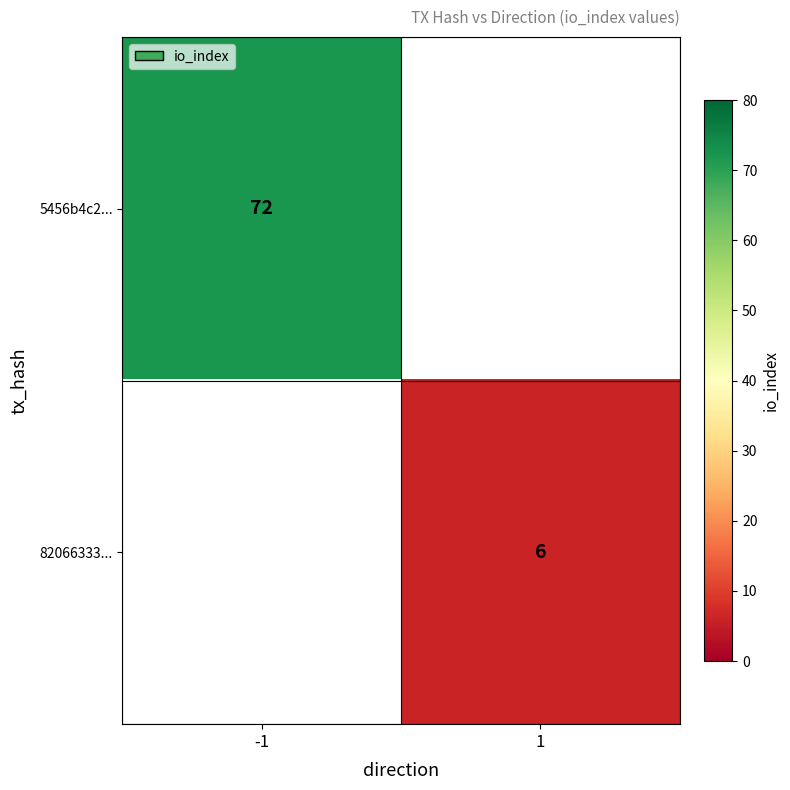

The value of 5456b4c2... at -1 is 72. True or false?

True